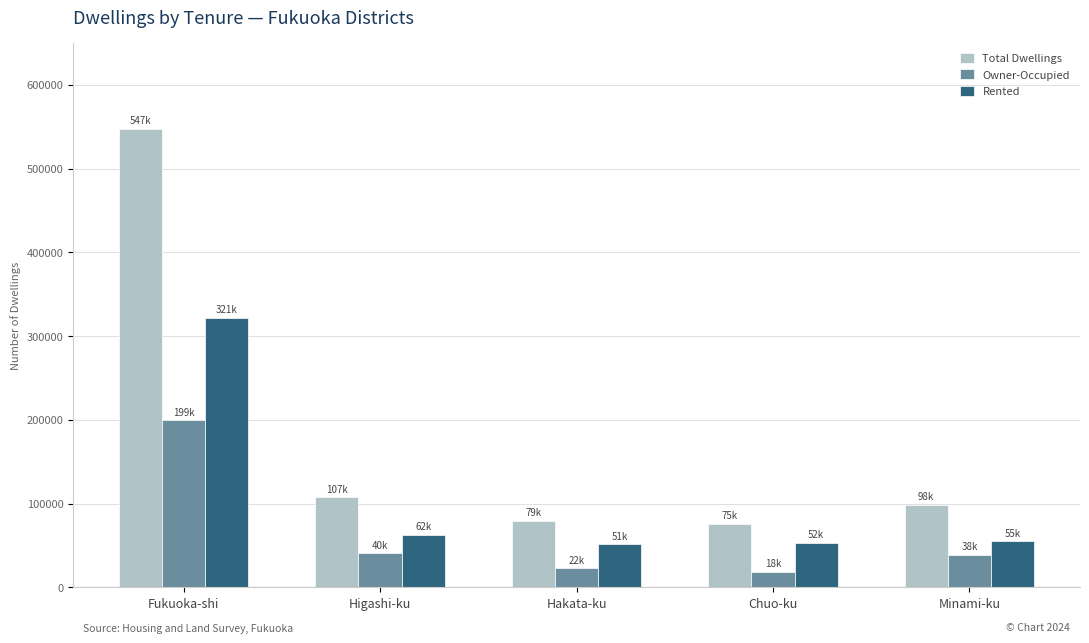

Where does the Rented series first go above 55000?

Fukuoka-shi